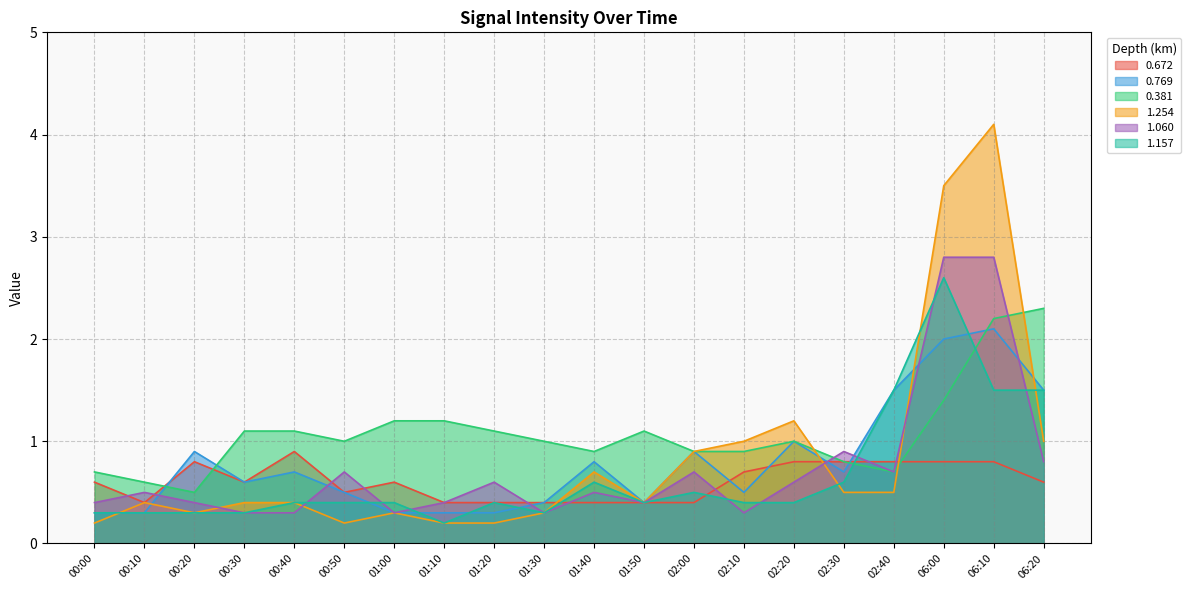

Which series has the largest total across all categories?

0.381